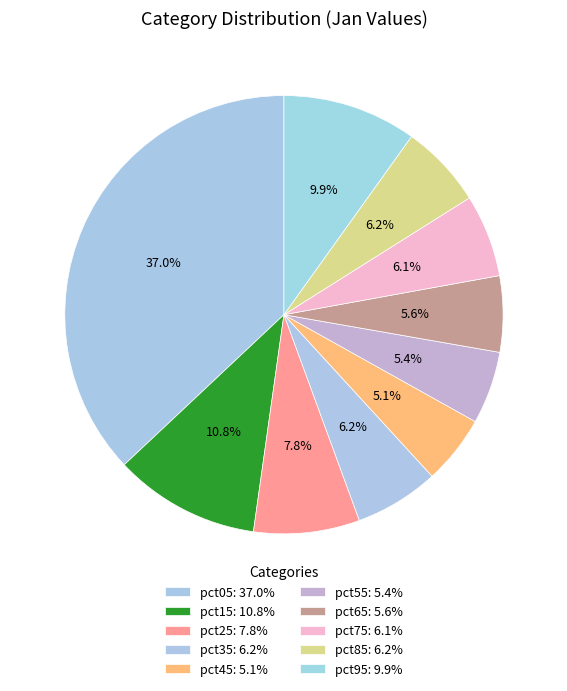

True or false: pct15 accounts for 11% of the total.

True